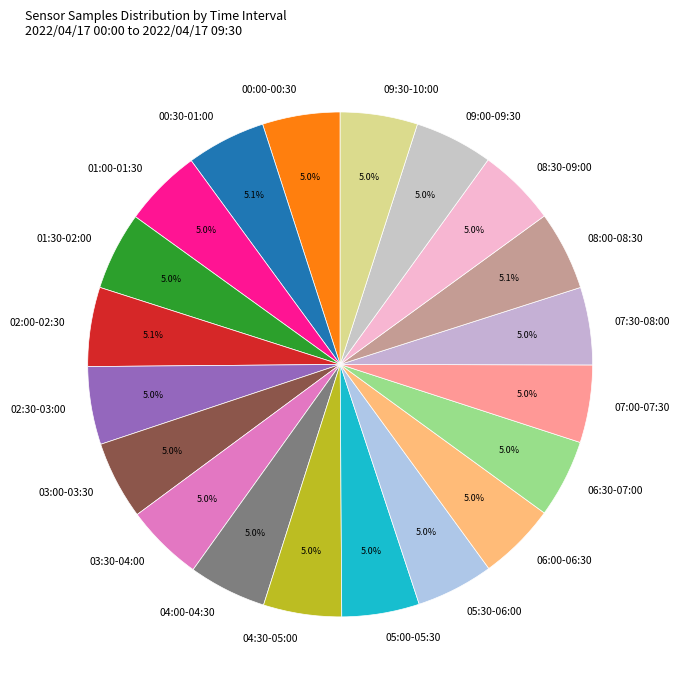

What percentage is NOT represented by 09:30-10:00?

95.0%